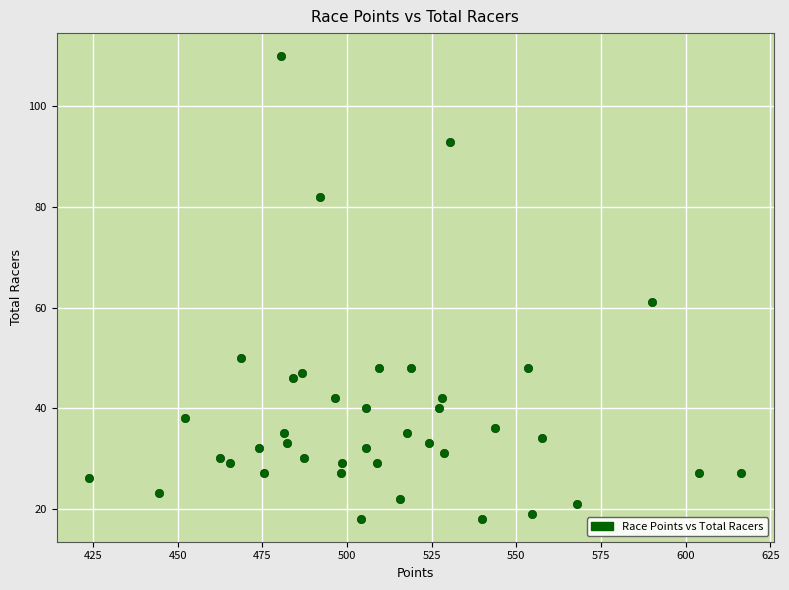

What Y value in the scatter plot is closest to 64?

61